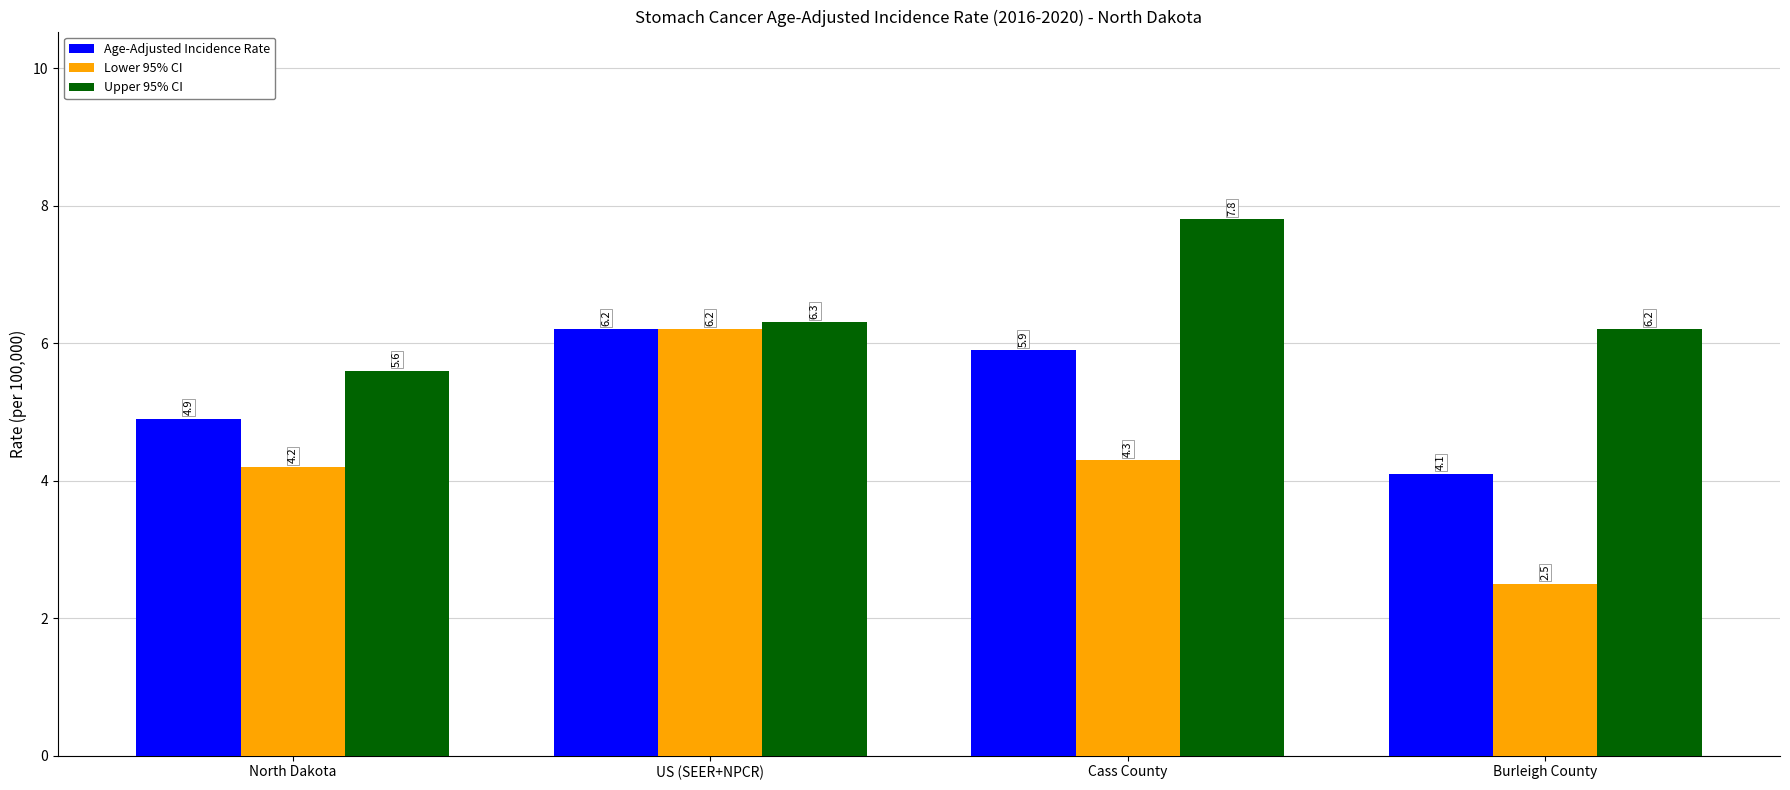

What is the average value of the Lower 95% CI series?

4.3